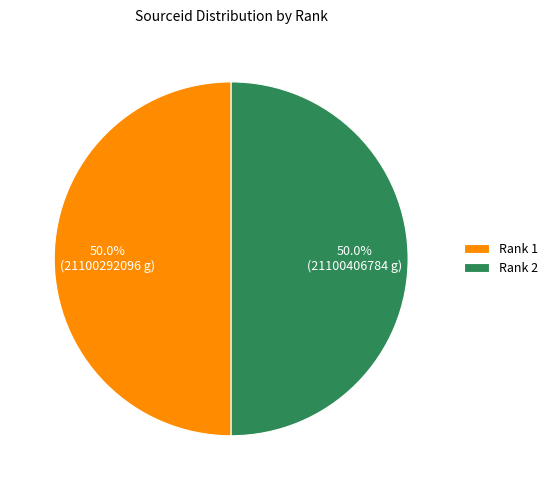

How much of the chart is everything except Rank 2?

50.0%